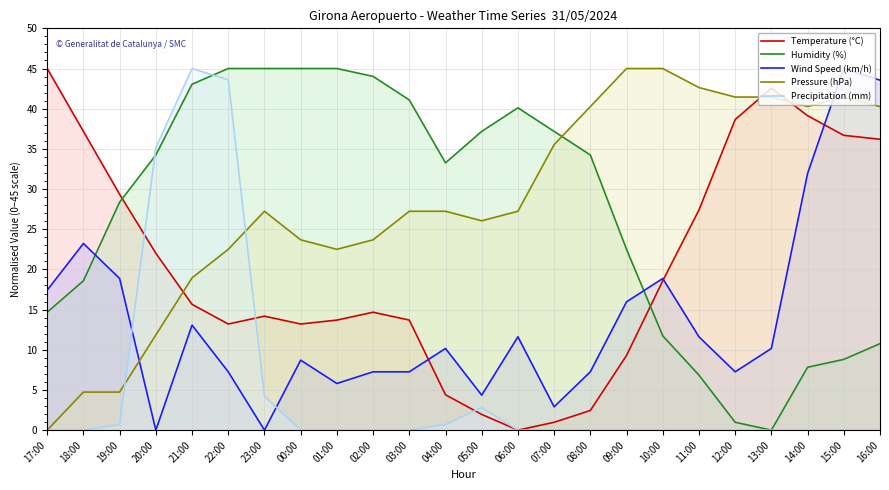

In Temperature (°C), how many points are lower than both neighbors (excluding endpoints)?

3